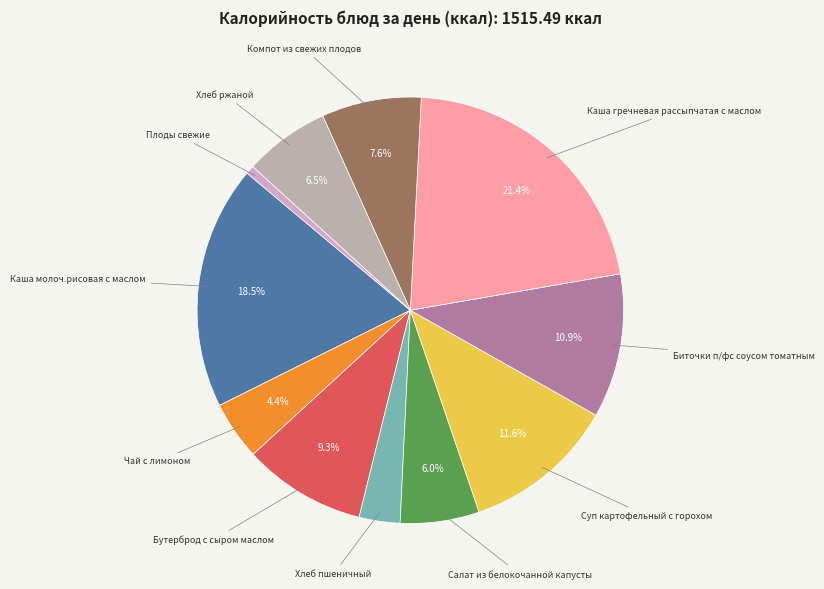

The Каша гречневая рассыпчатая с маслом slice represents 21% of the pie. True or false?

True